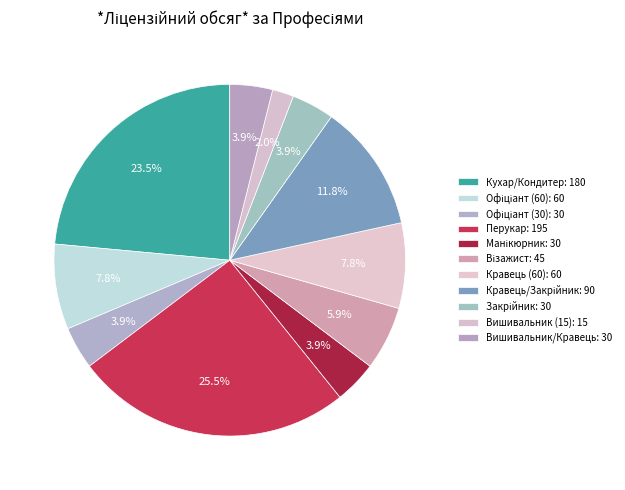

To the nearest percent, what is the difference between the Кравець/Закрійник and Перукар slice percentages?

14%